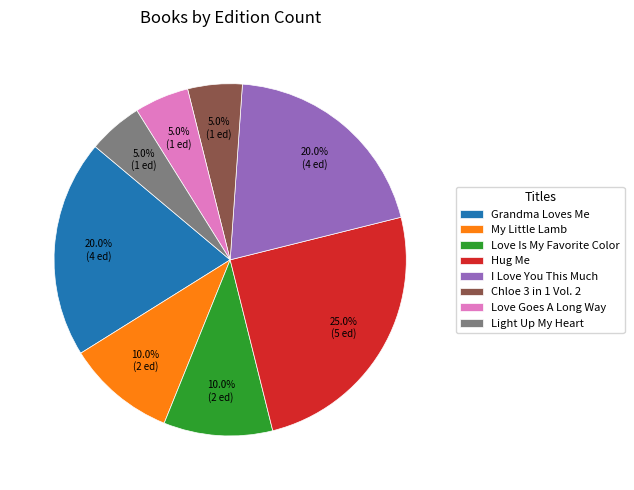

What is the ratio of the value at My Little Lamb to the value at Love Goes A Long Way?

2.0